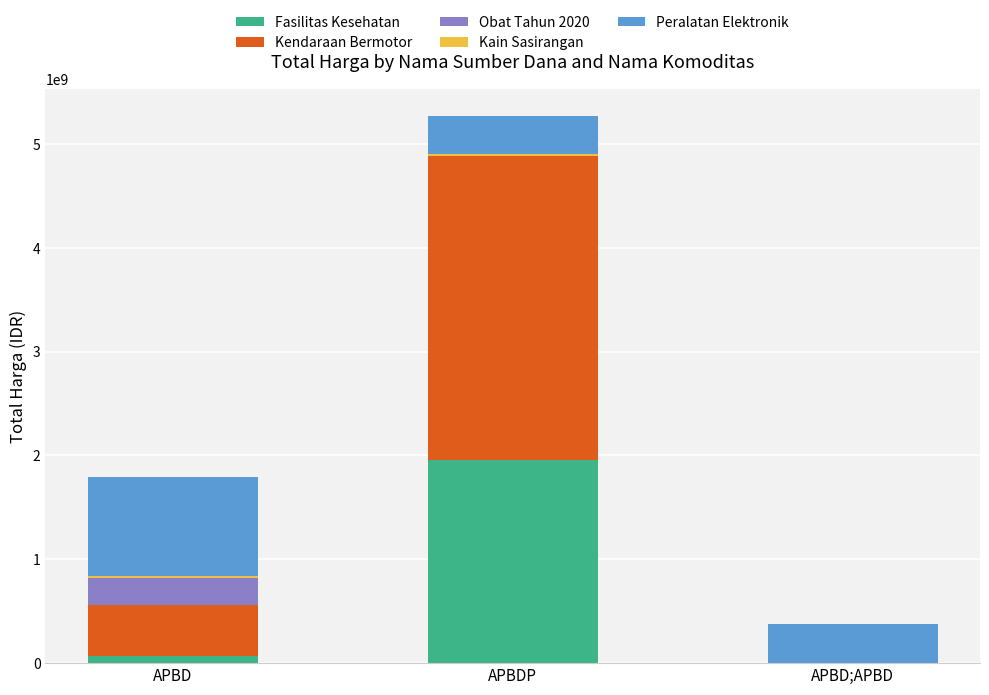

The value of Fasilitas Kesehatan at APBDP is 1953197940. True or false?

True